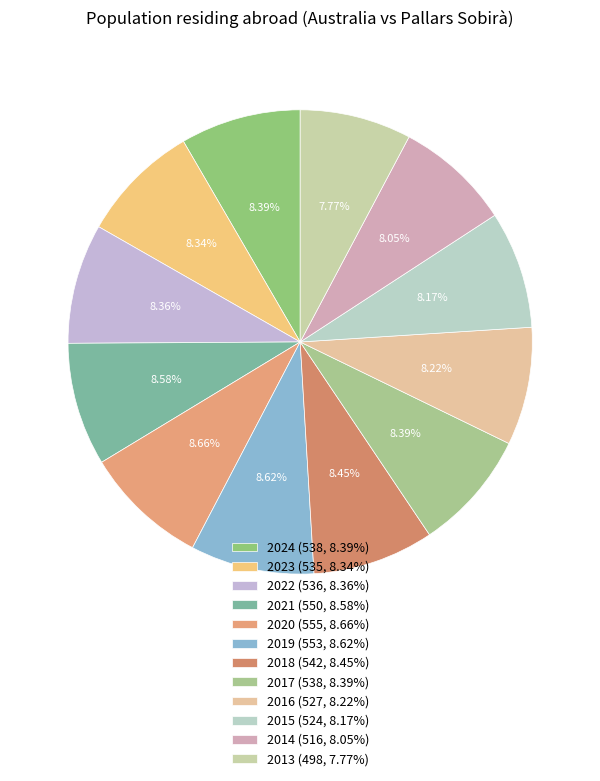

How many slices are in this pie chart?

12